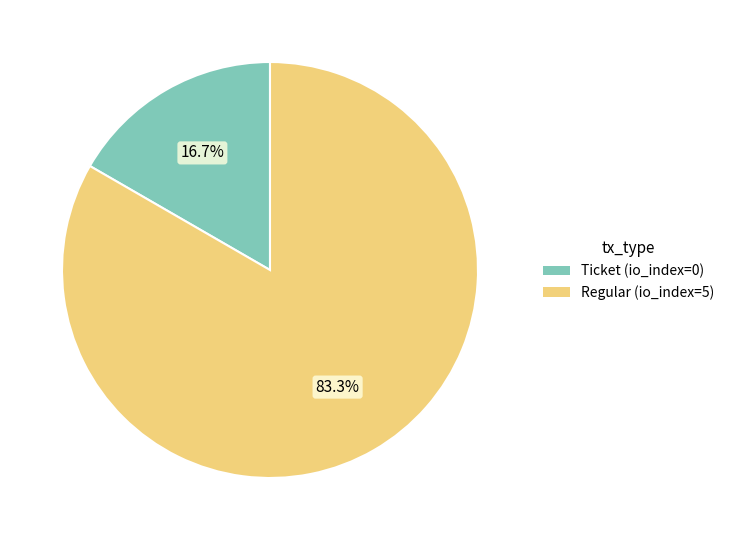

Which has a higher value, Ticket or Regular?

Regular